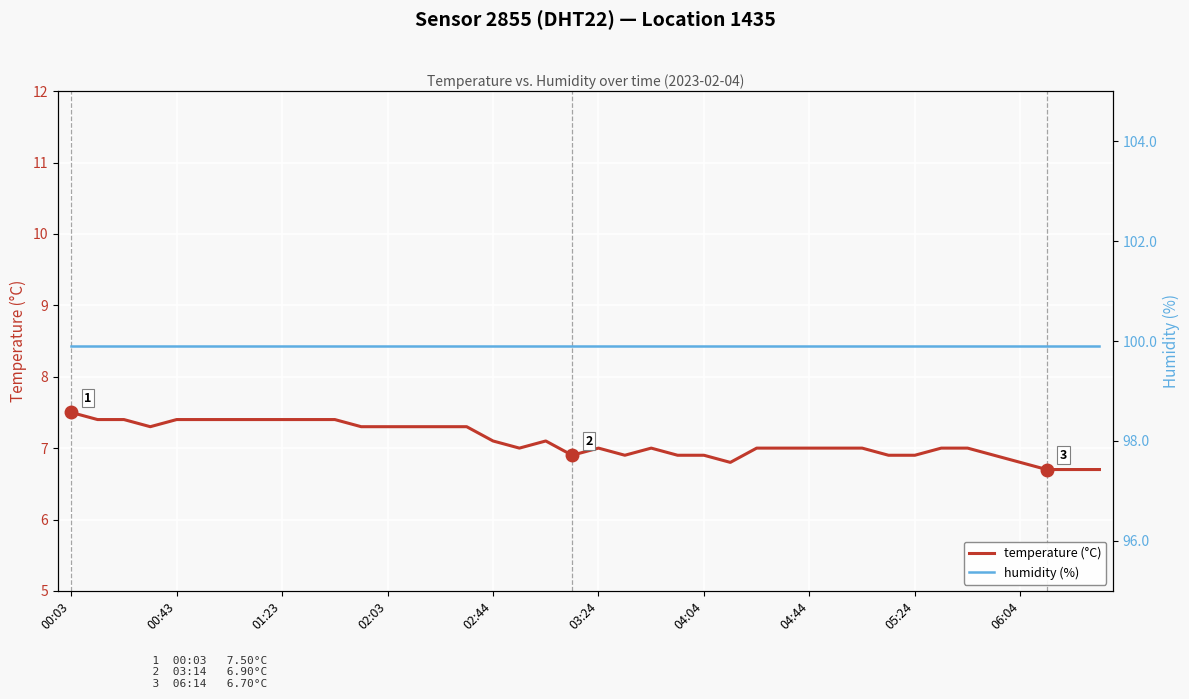

At which label does temperature (°C) reach its peak?

00:03